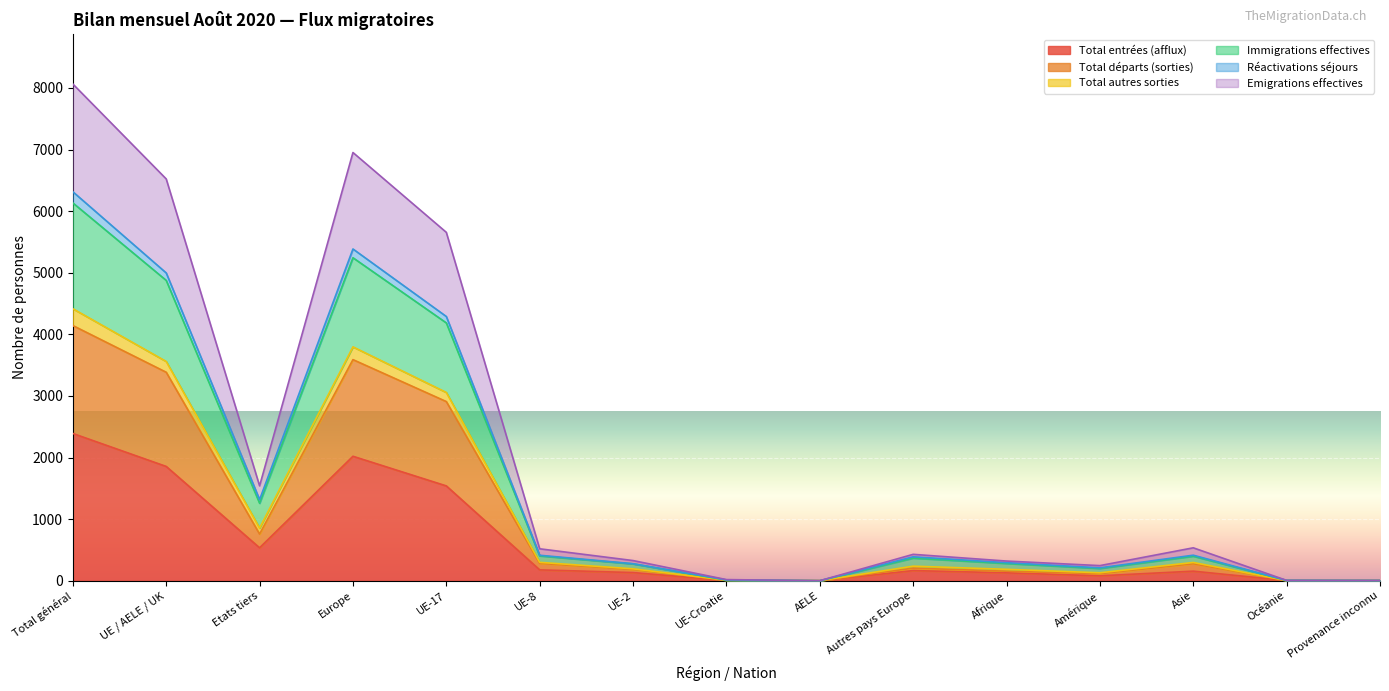

Is the value of Réactivations séjours at Autres pays Europe greater than the value of Total départs (sorties) at Autres pays Europe?

Yes